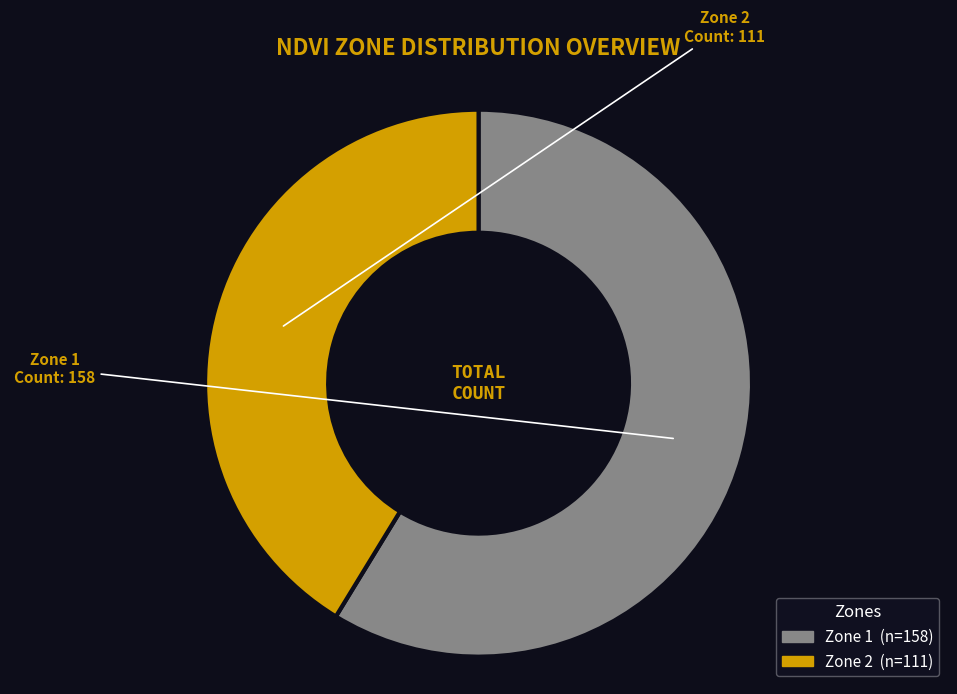

How many segments does this pie chart have?

2